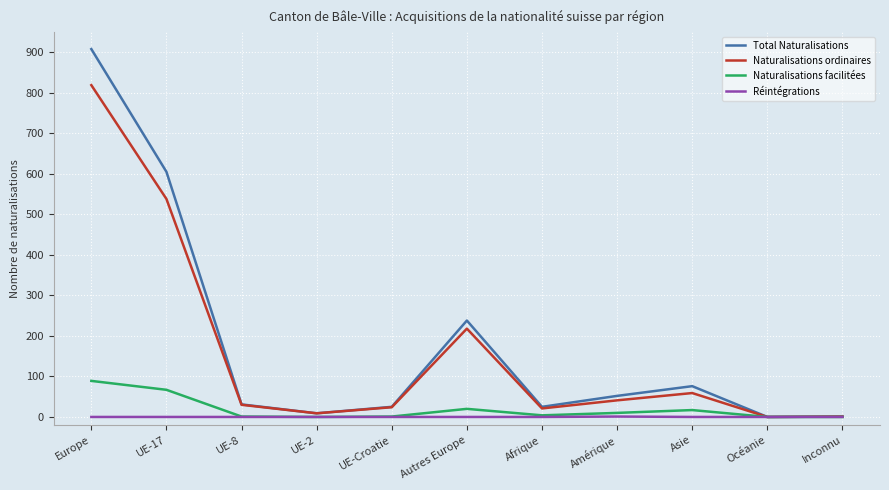

Is the value of Naturalisations facilitées at Europe greater than the value of Total Naturalisations at Autres Europe?

No